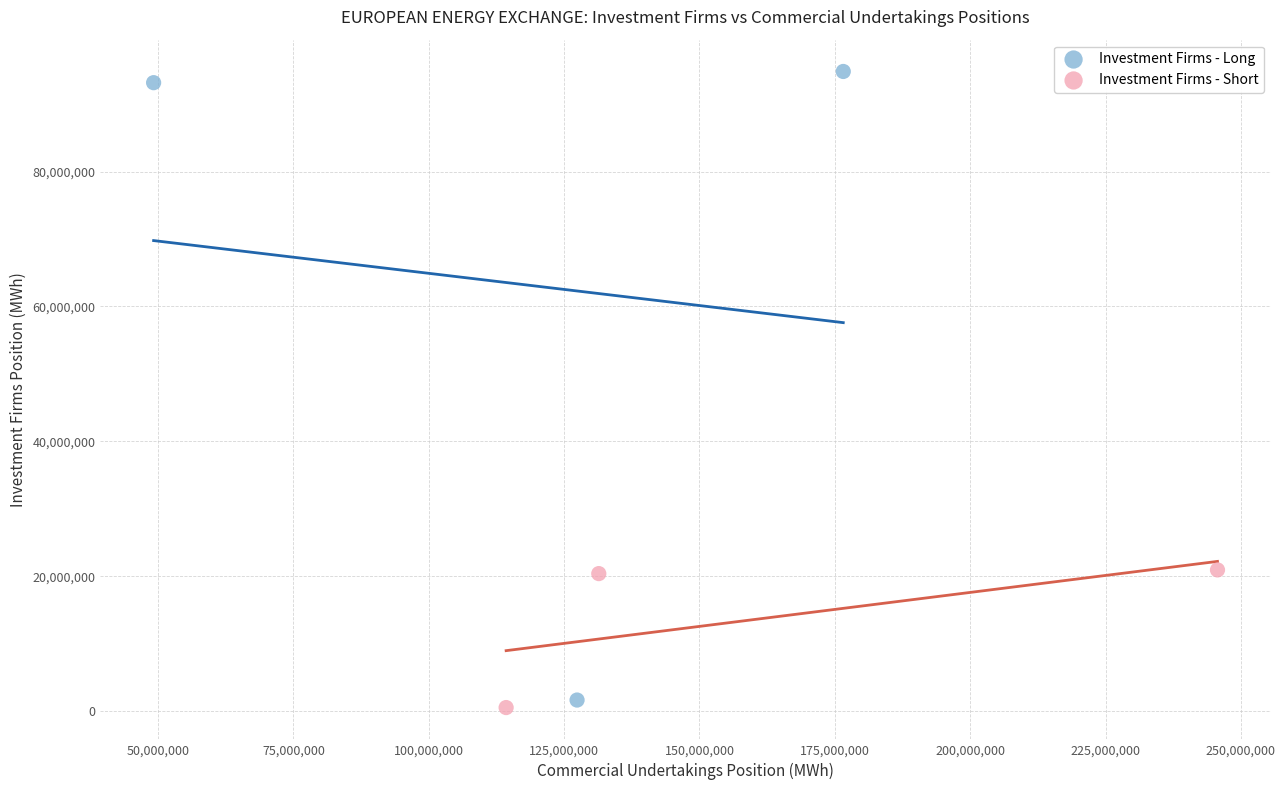

Which series contains the lowest Y value?

Investment Firms - Short